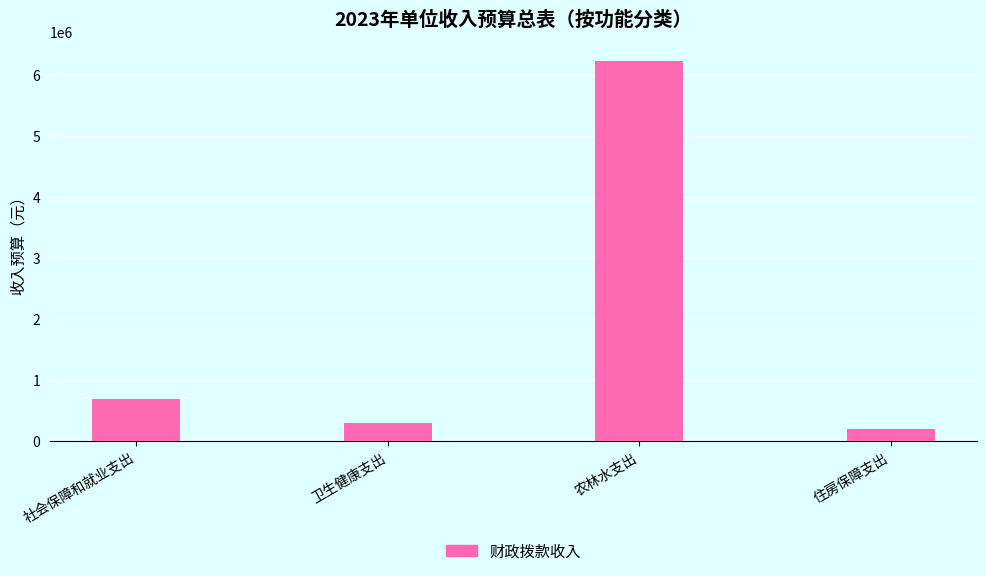

Reading left to right, what are all the values shown in this chart?

697800	300900	6239100	200600